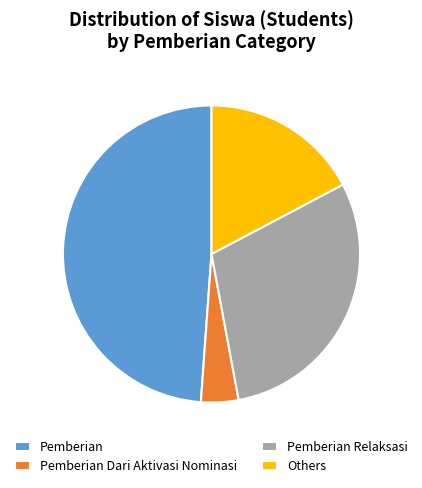

Which category has the smallest portion of the pie?

Pemberian Dari Aktivasi Nominasi